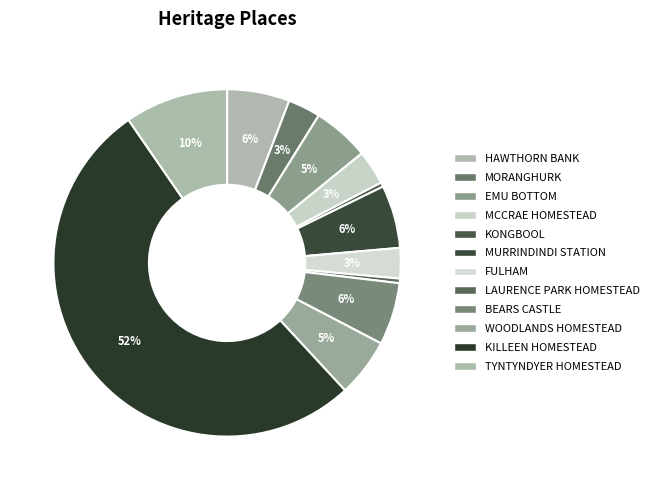

What percentage is the HAWTHORN BANK slice, to the nearest percent?

6%